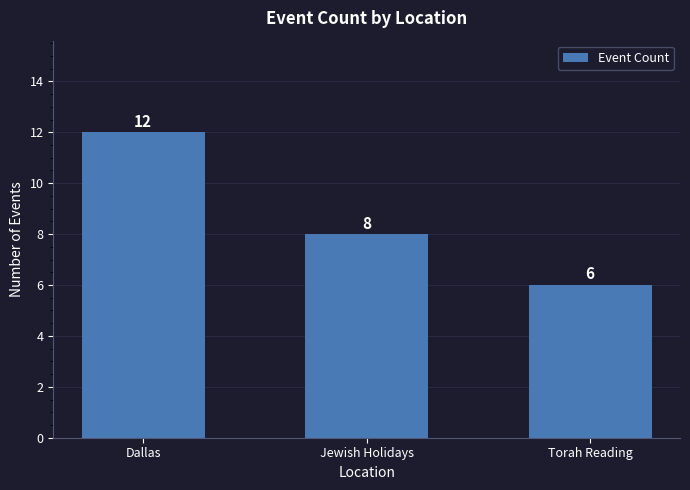

Reading right to left, what are all the values shown in this chart?

Torah Reading=6	Jewish Holidays=8	Dallas=12